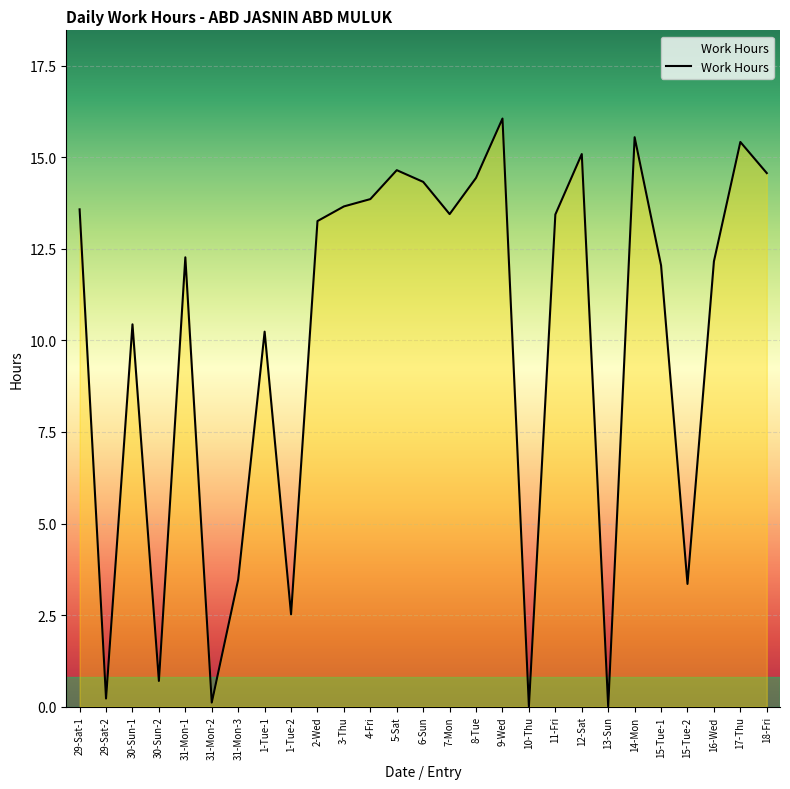

True or false: the data shows 10.4 at 30-Sun-1.

True